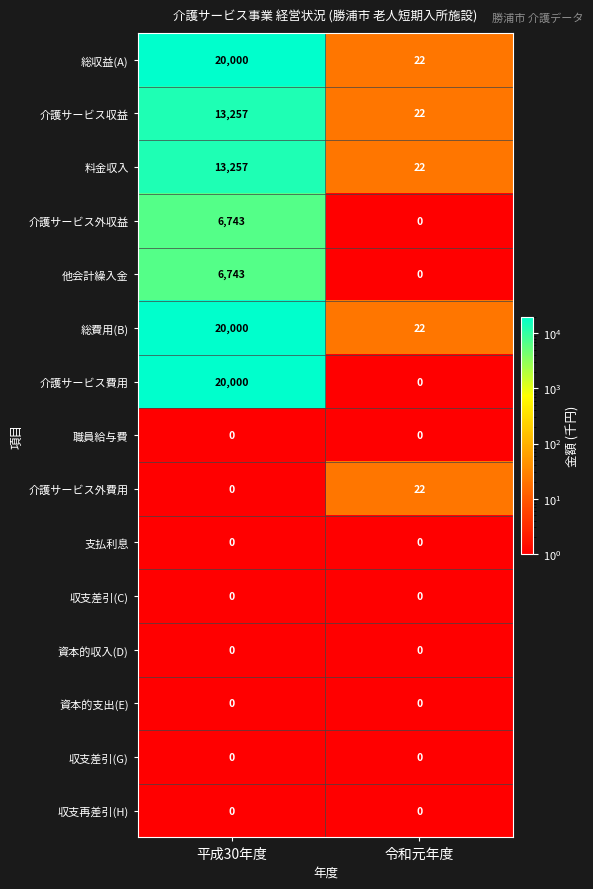

Rank the categories by 他会計繰入金 value from lowest to highest.

令和元年度, 平成30年度